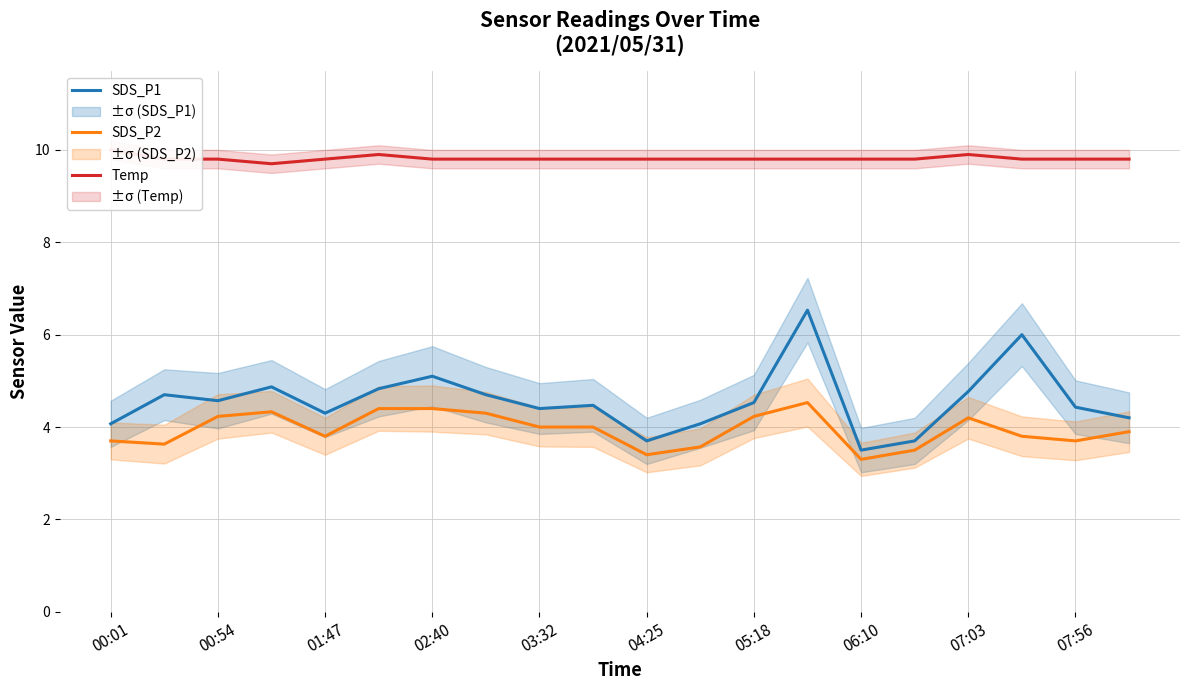

What is the average value of the SDS_P1 series?

4.6